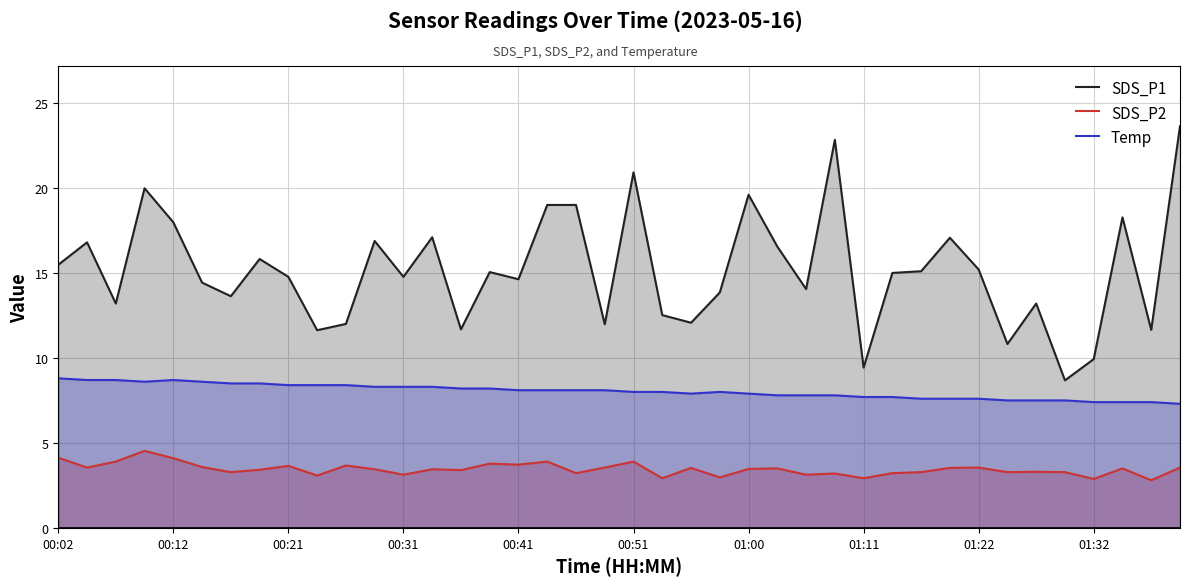

How many data points in SDS_P1 are above 15?

19